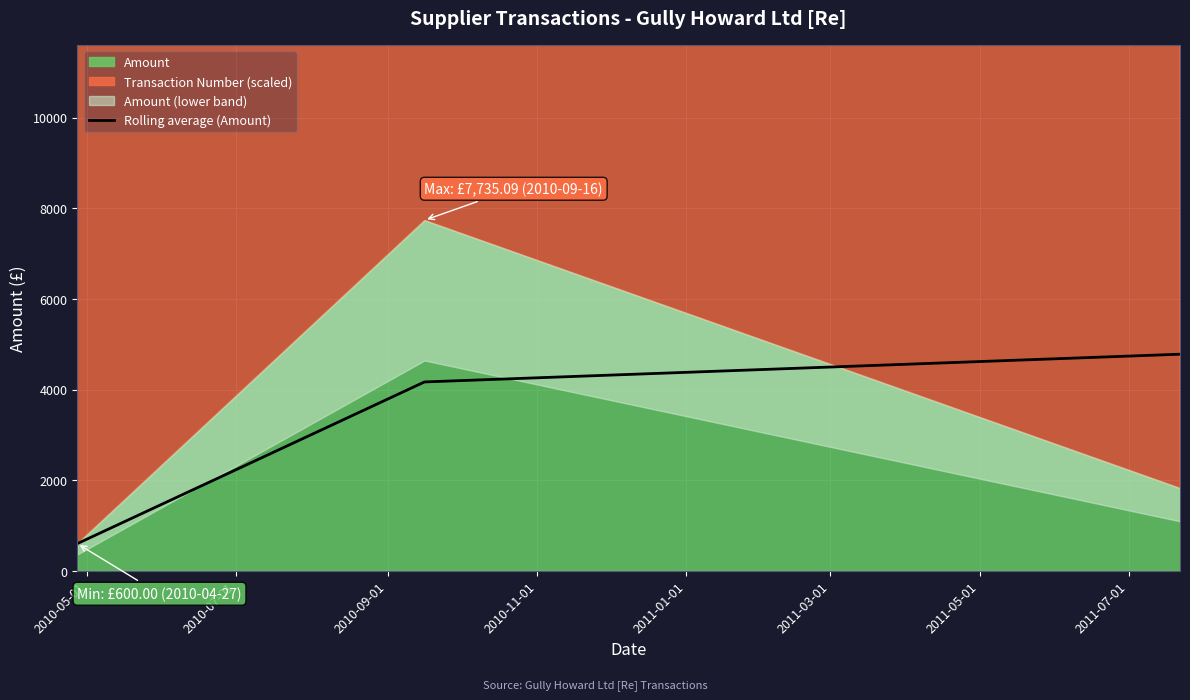

What is the highest value of the Rolling average (Amount) series?

4779.4